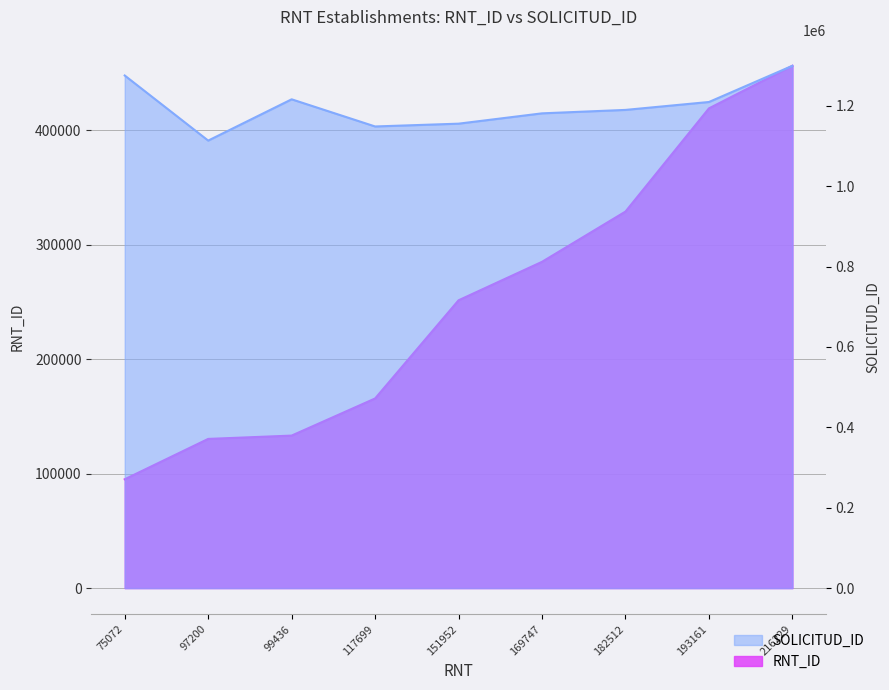

At which label does RNT_ID first exceed 251432?

169747